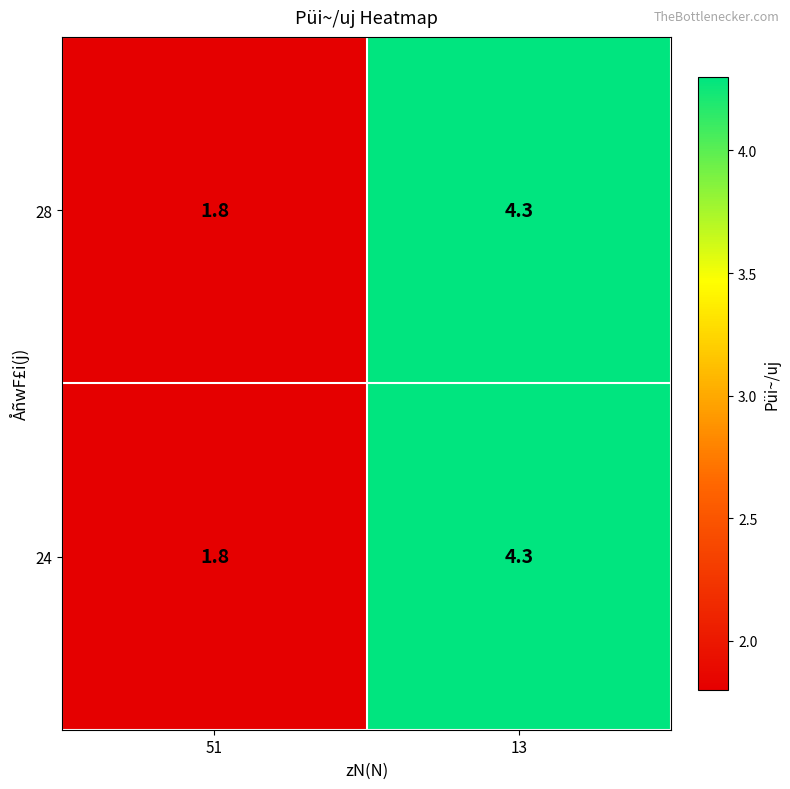

Where does the 24 series first go above 4?

13